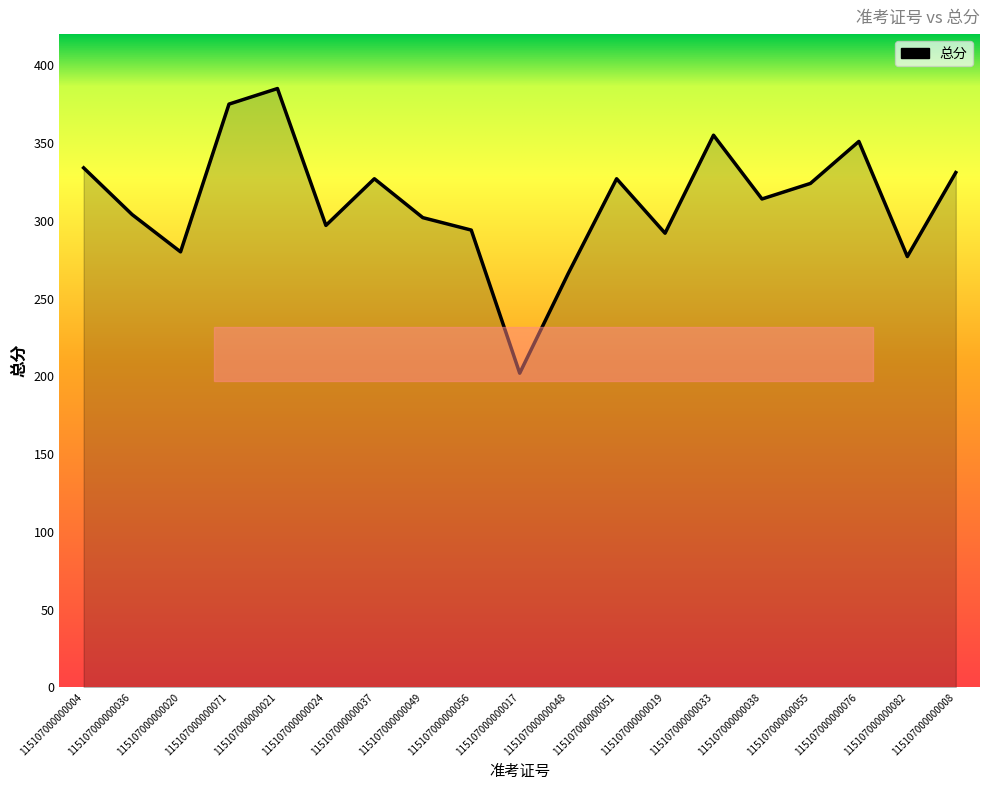

What is the difference between the second highest and minimum values?

173